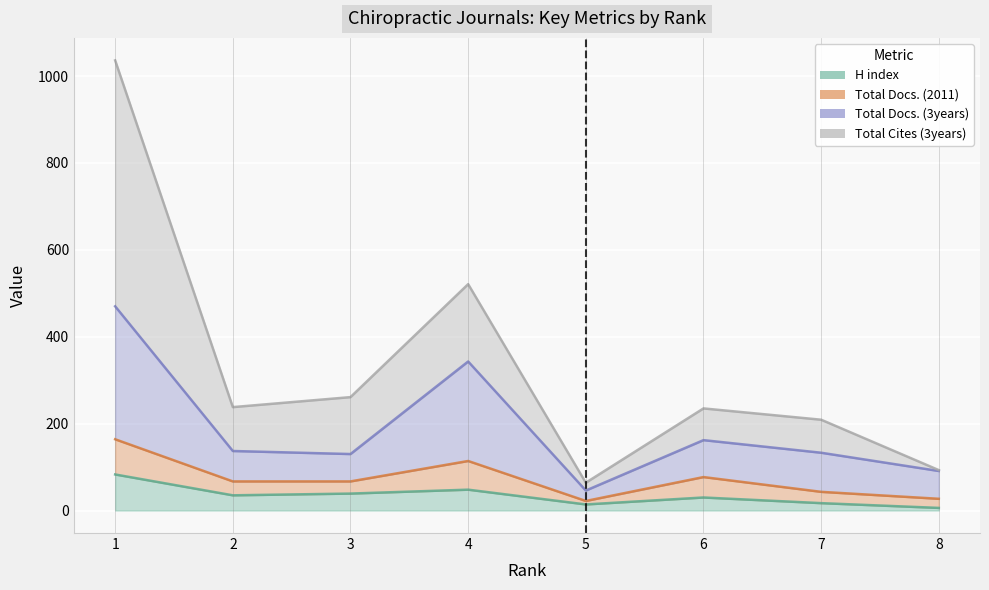

Is it true that H index equals 14 at 5?

True